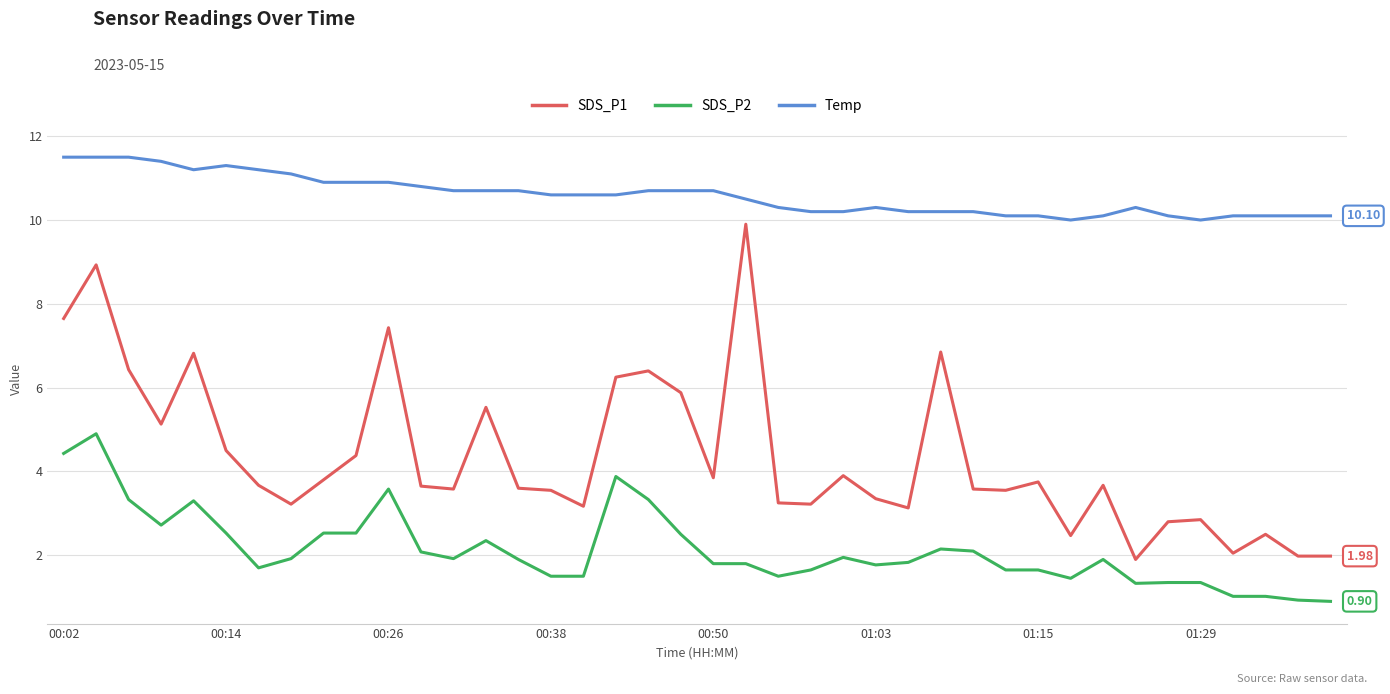

Rank the series by their maximum value, from highest to lowest.

Temp, SDS_P1, SDS_P2